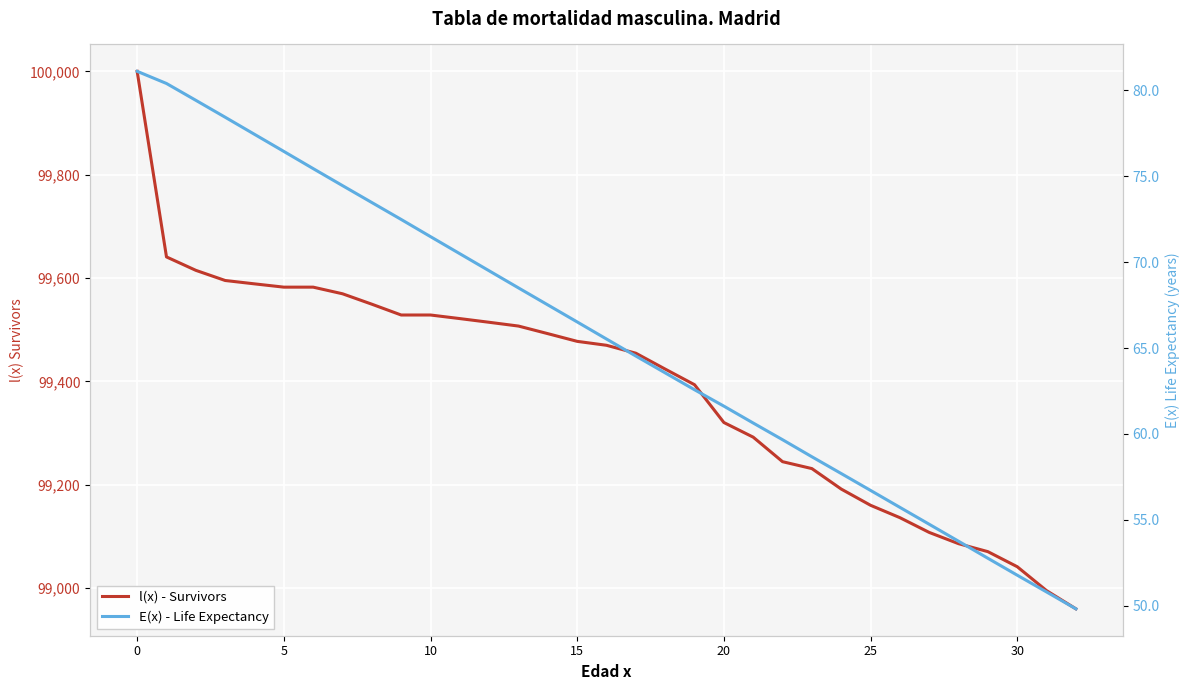

Which series has the largest range (max minus min)?

l(x) - Survivors